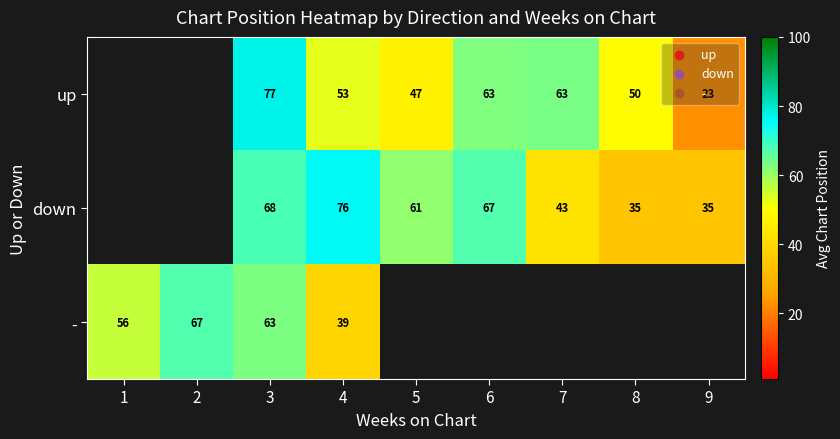

At 4, list the series in order from largest to smallest.

down, up, -